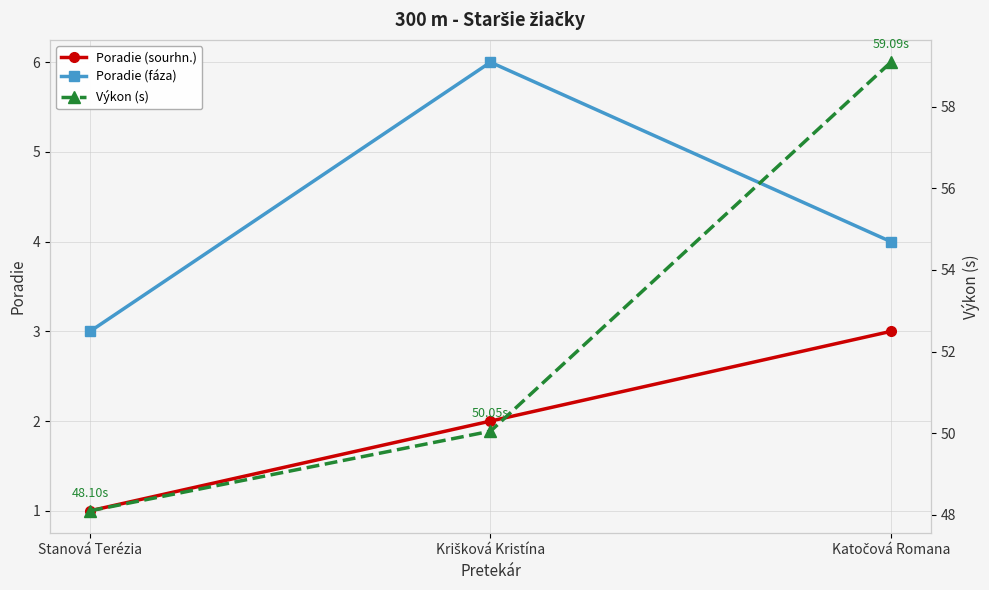

What is the label of the 1st point from the left?

Stanová Terézia